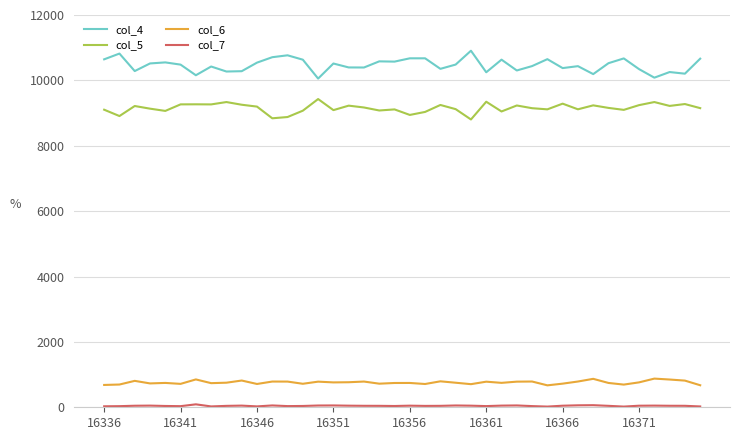

Which series has the largest total across all categories?

col_4